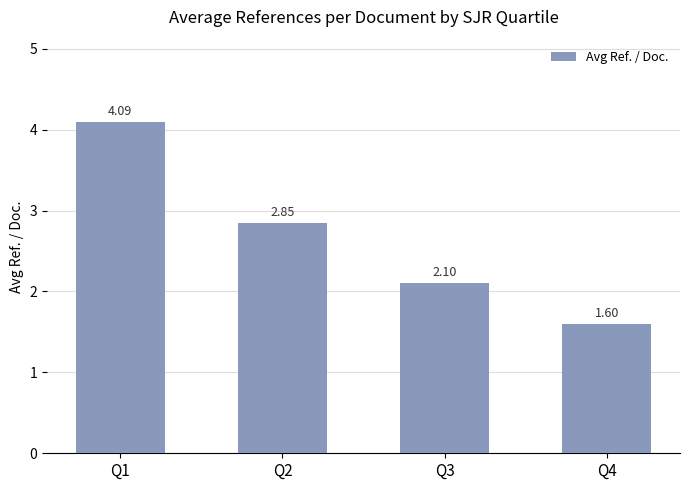

What is the minimum value shown in the chart?

1.6